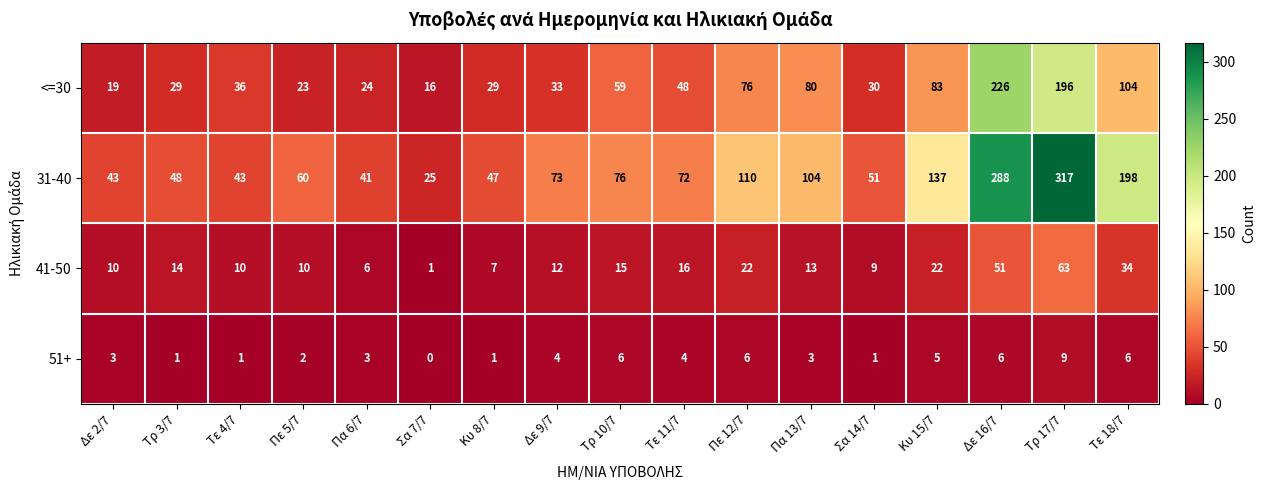

How many data points does each series have?

17